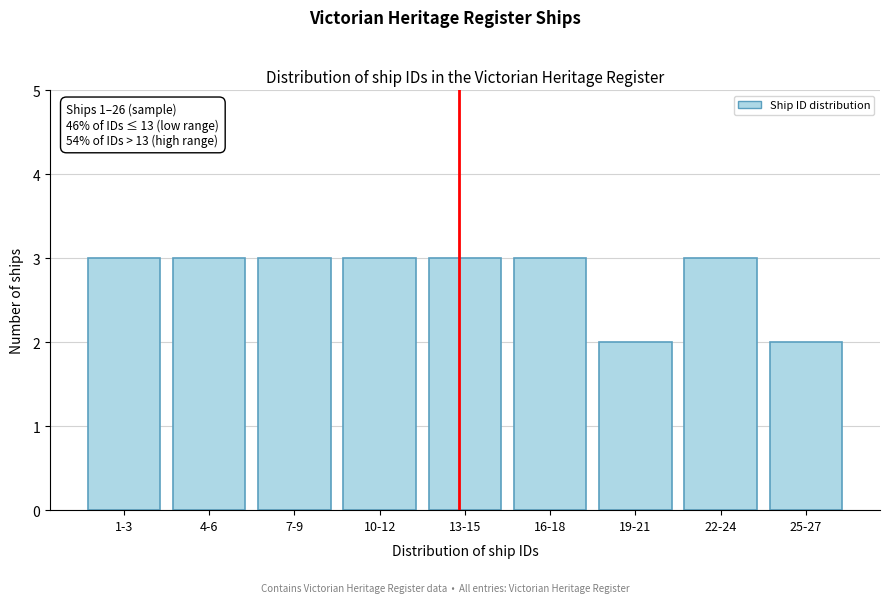

Reading left to right, transcribe all the data shown in this chart.

3	3	3	3	3	3	2	3	2